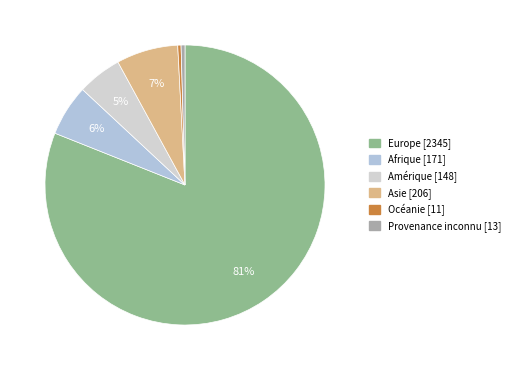

To the nearest percent, what is the combined percentage of Asie and Amérique?

12%